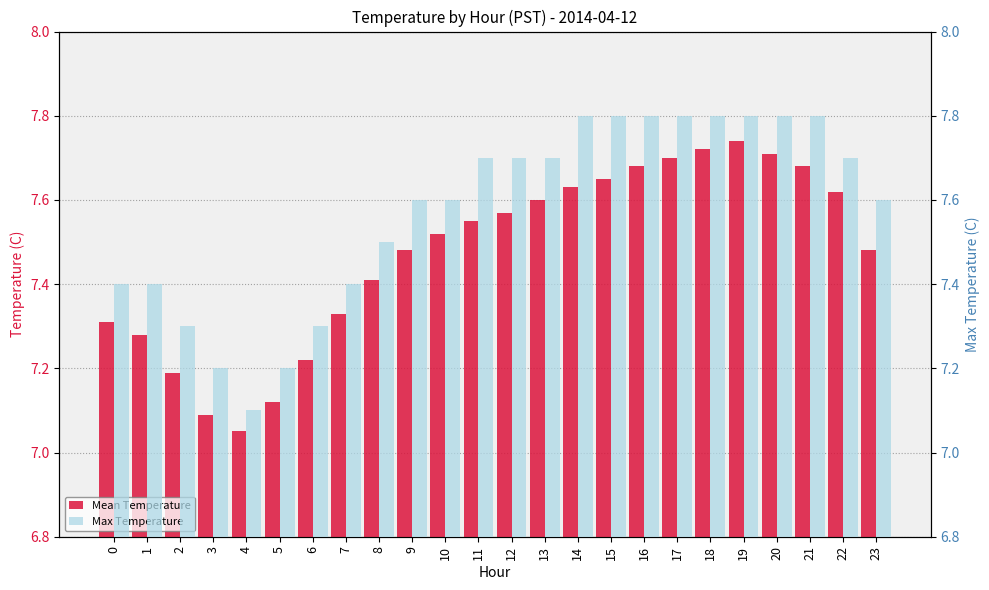

At which category does the chart reach its peak across all series?

14